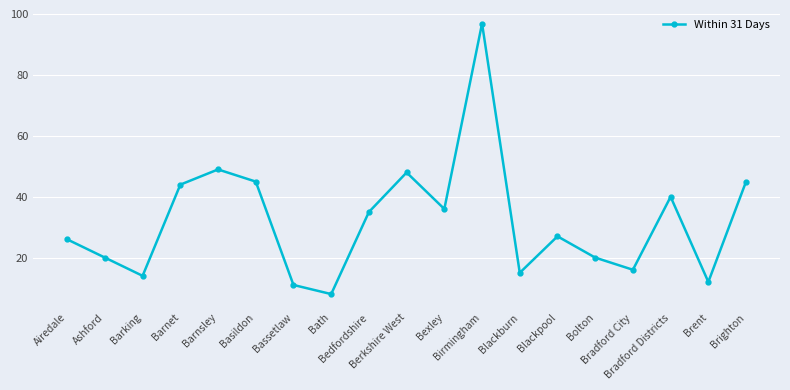

What is the maximum value shown in the chart?

97